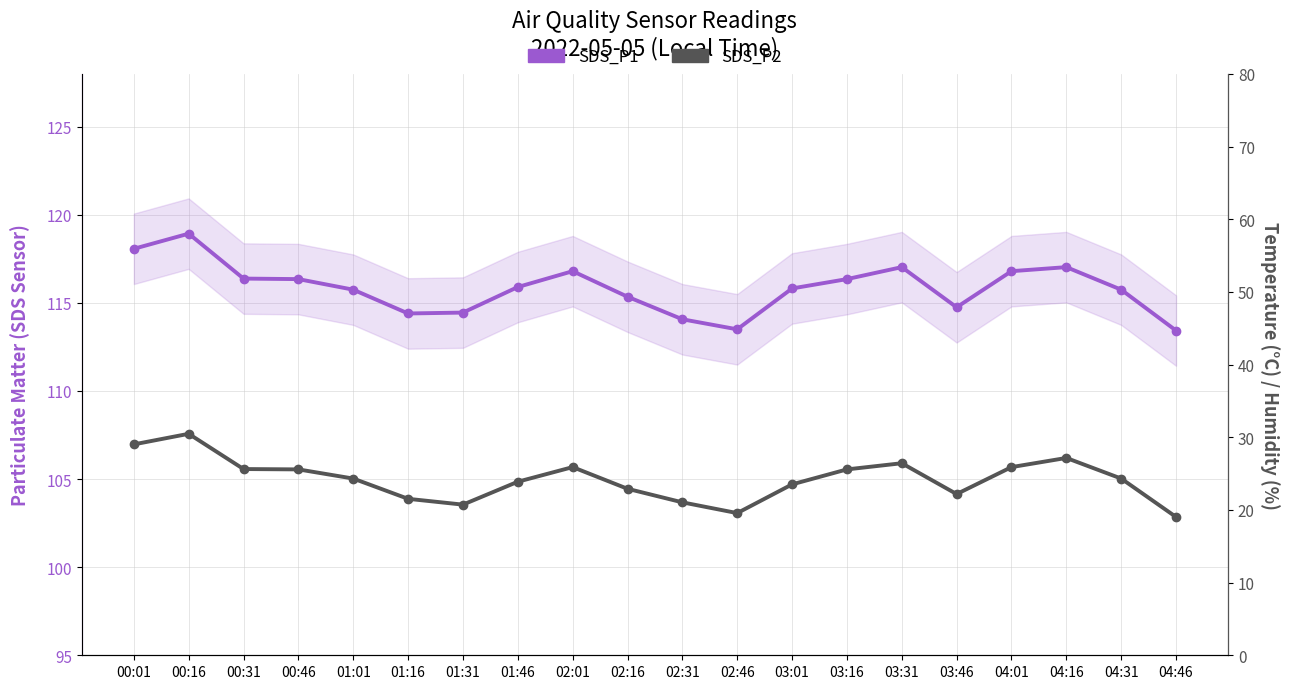

At which label does SDS_P2 reach its minimum?

04:46